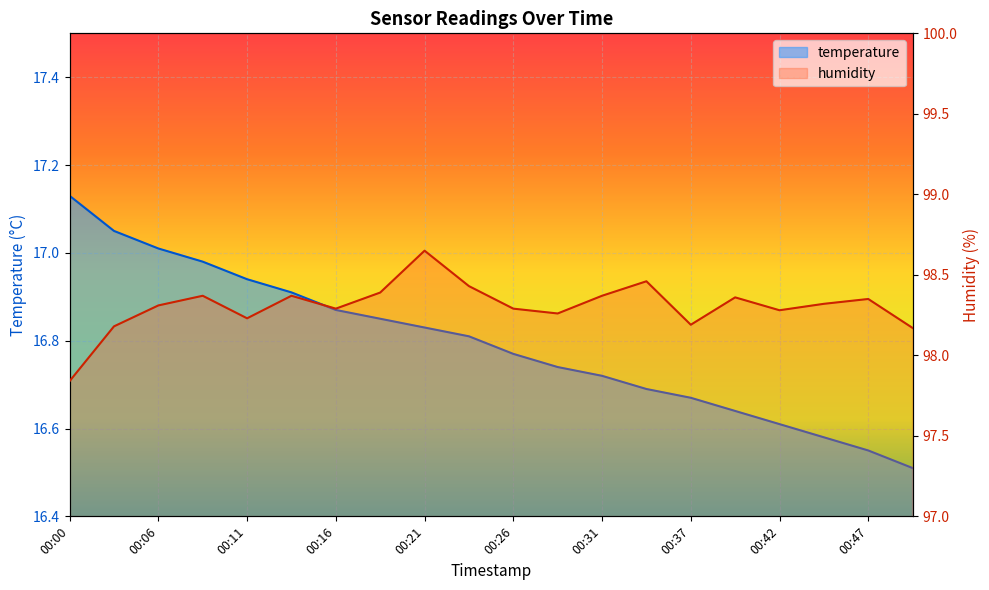

At which label does temperature reach its peak?

00:00